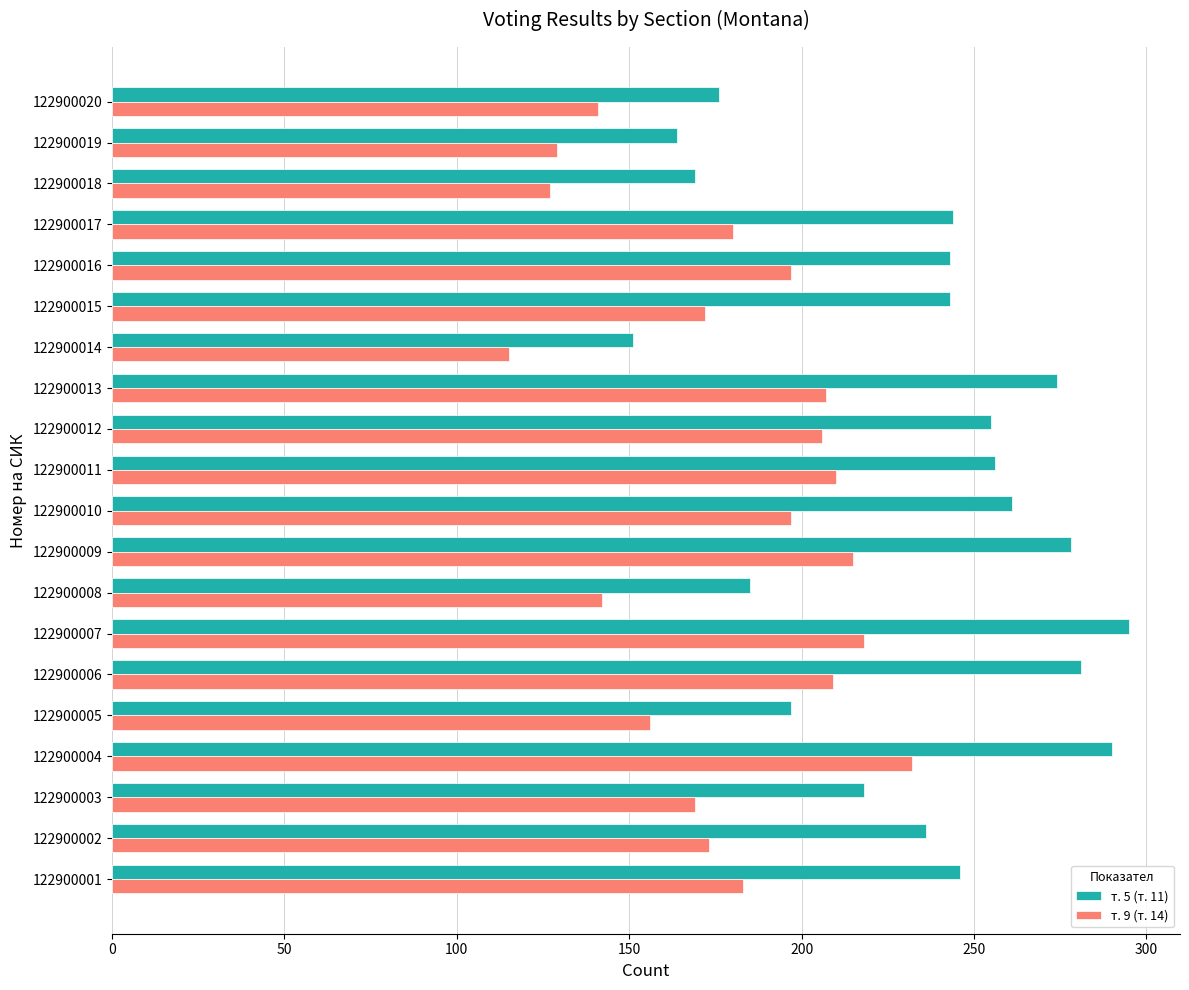

What is the total value across all series at 122900004?

522